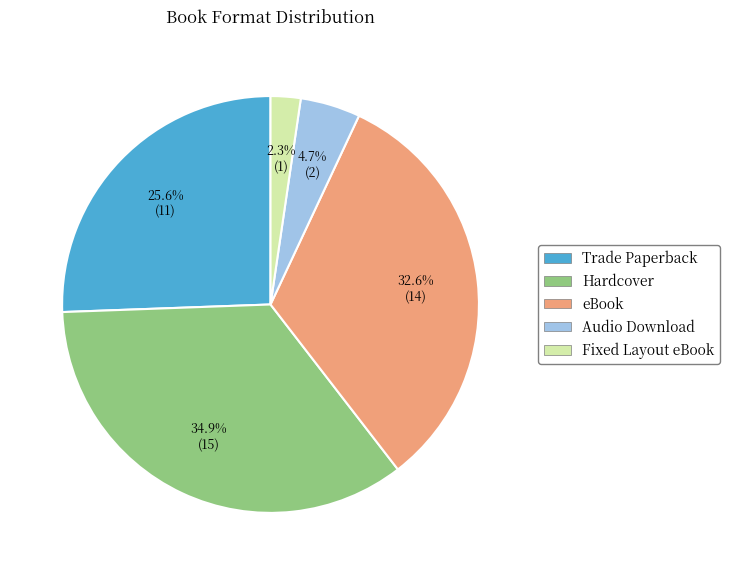

What is the largest slice in the pie chart?

Hardcover